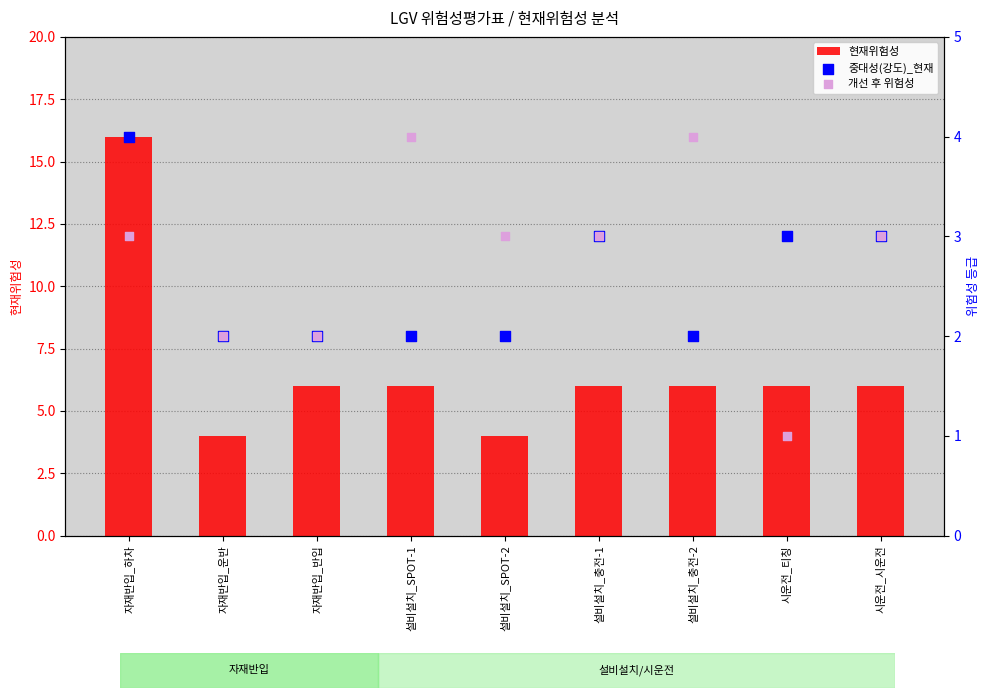

Is the value of 중대성(강도)_현재 at 설비설치_충전-2 greater than the value of 현재위험성 at 설비설치_충전-1?

No